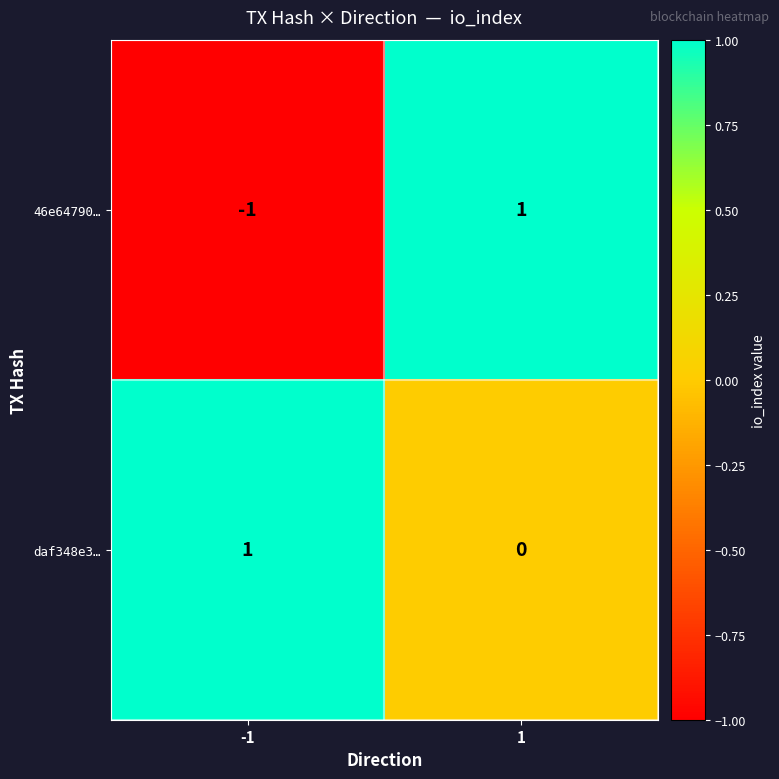

Reading right to left, what are all the values shown in this chart?

46e64790…: 1=1	-1=-1
daf348e3…: 1=0	-1=1